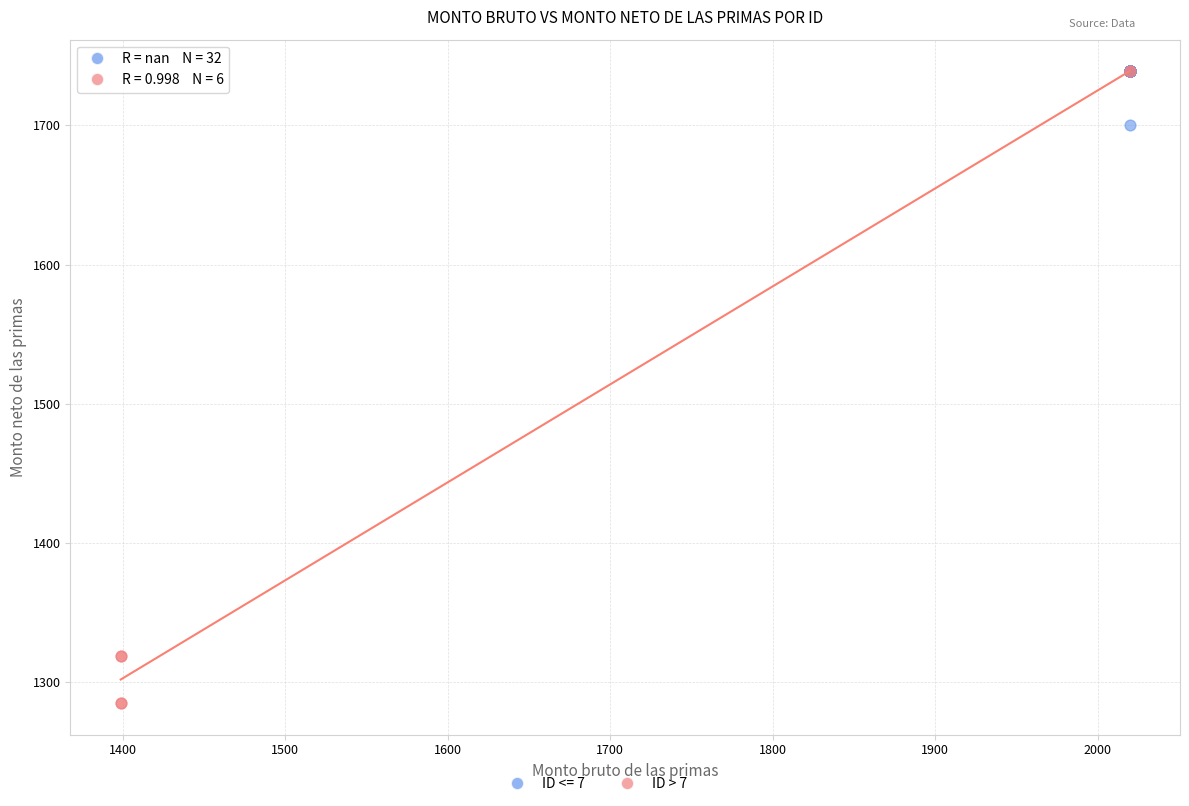

Which series has the widest spread of Y values?

ID > 7